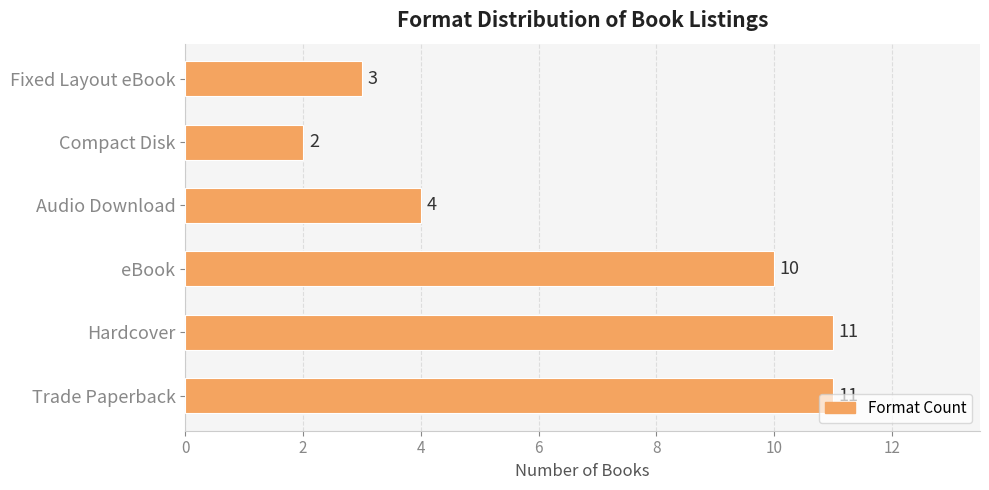

The value at Trade Paperback is 18. True or false?

False